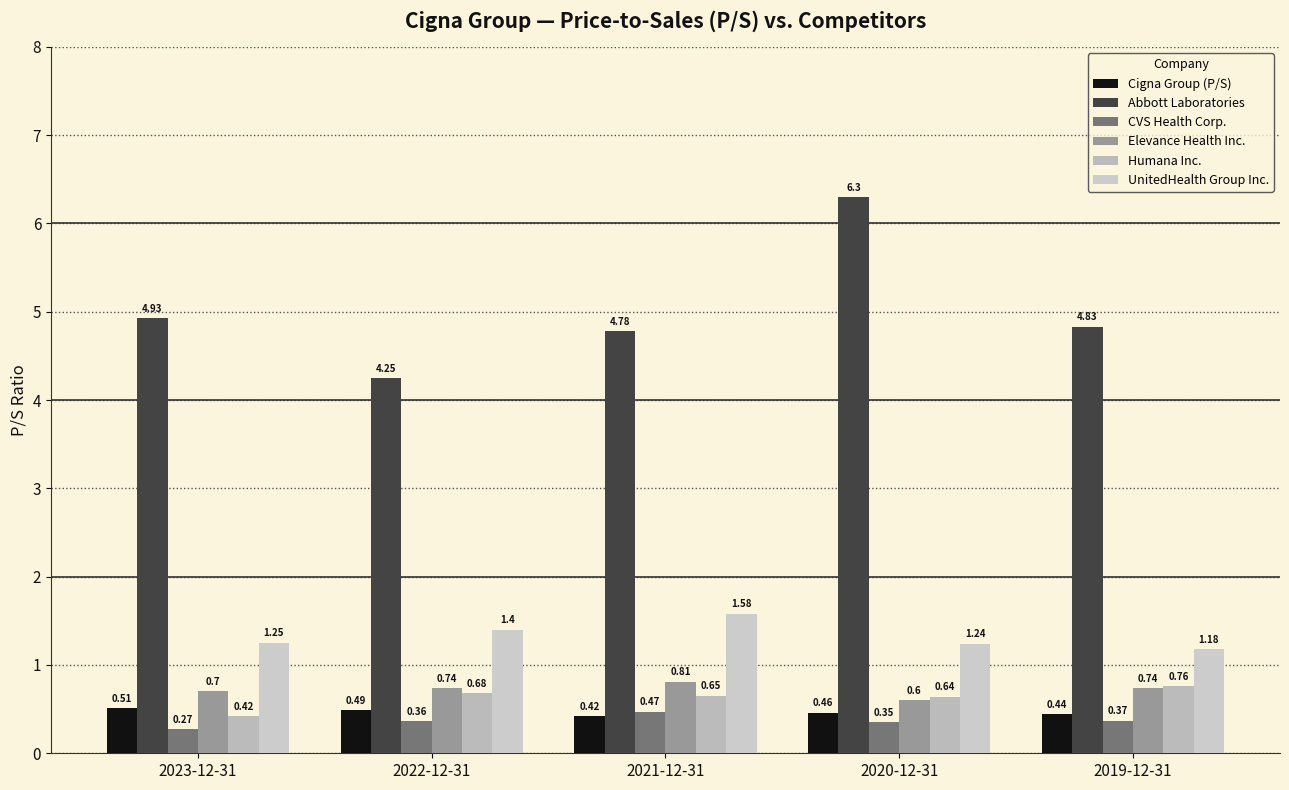

How many series are shown in this chart?

6